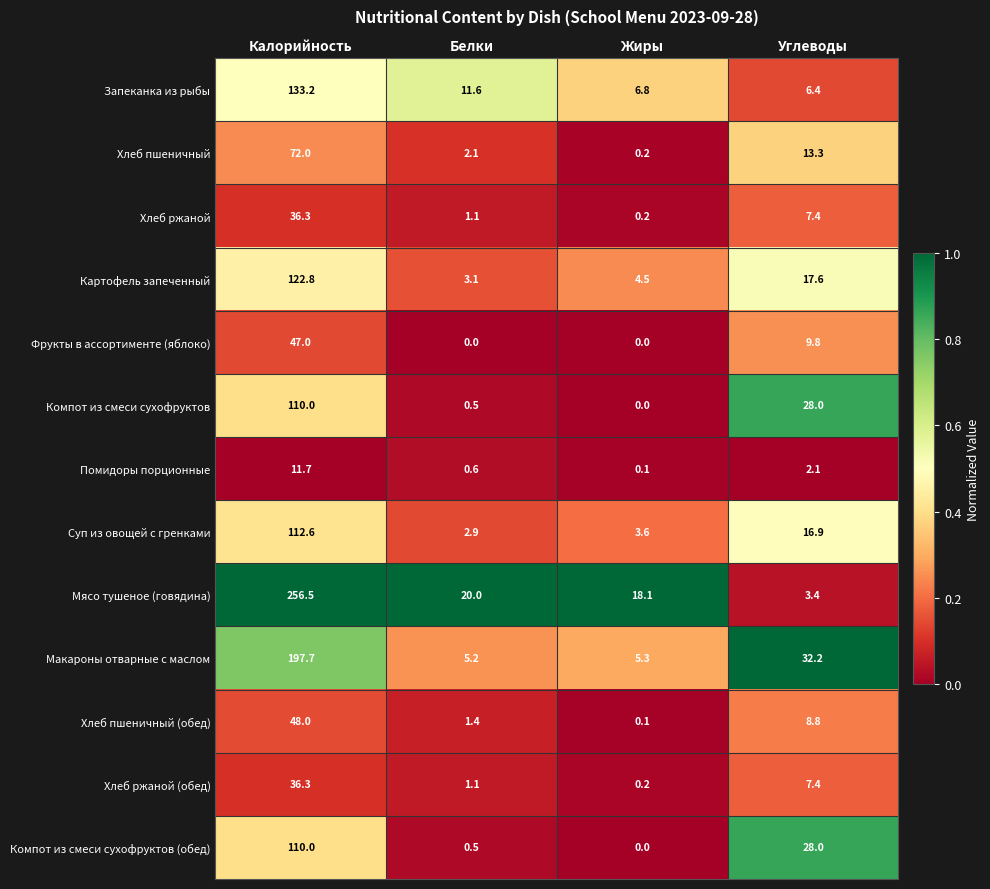

What is the total value across all series at Калорийность?

1294.1